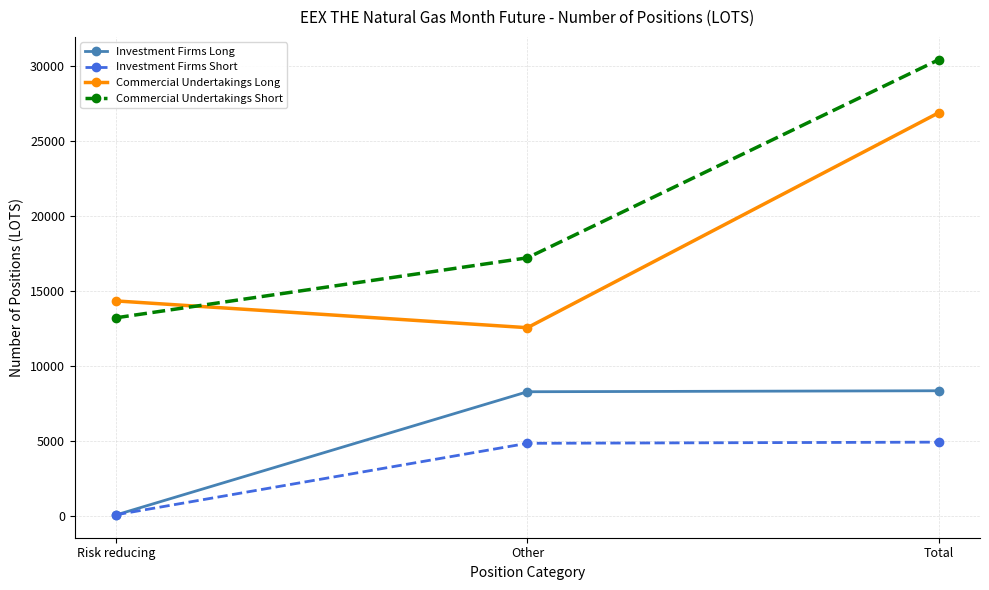

What are all the series names shown in the legend?

Investment Firms Long, Investment Firms Short, Commercial Undertakings Long, Commercial Undertakings Short